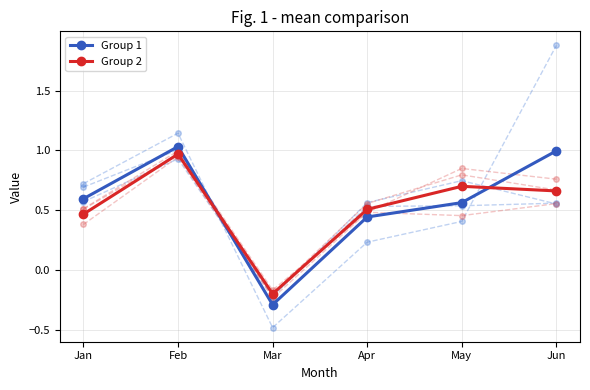

Which series has the largest total across all categories?

Group 1